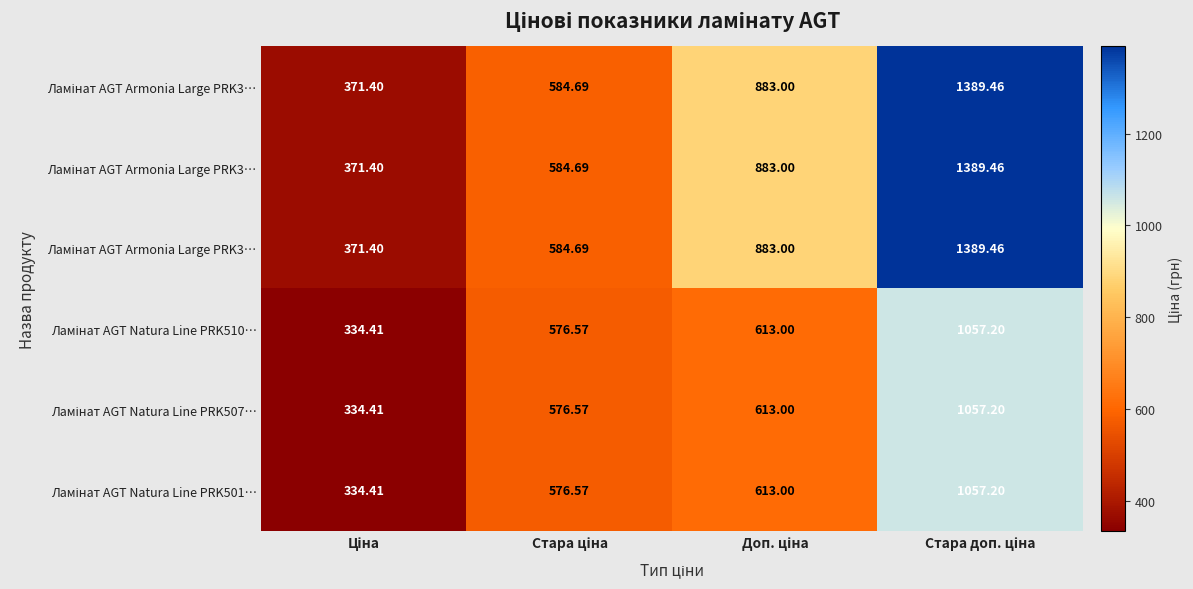

How many categories are shown in the chart?

4